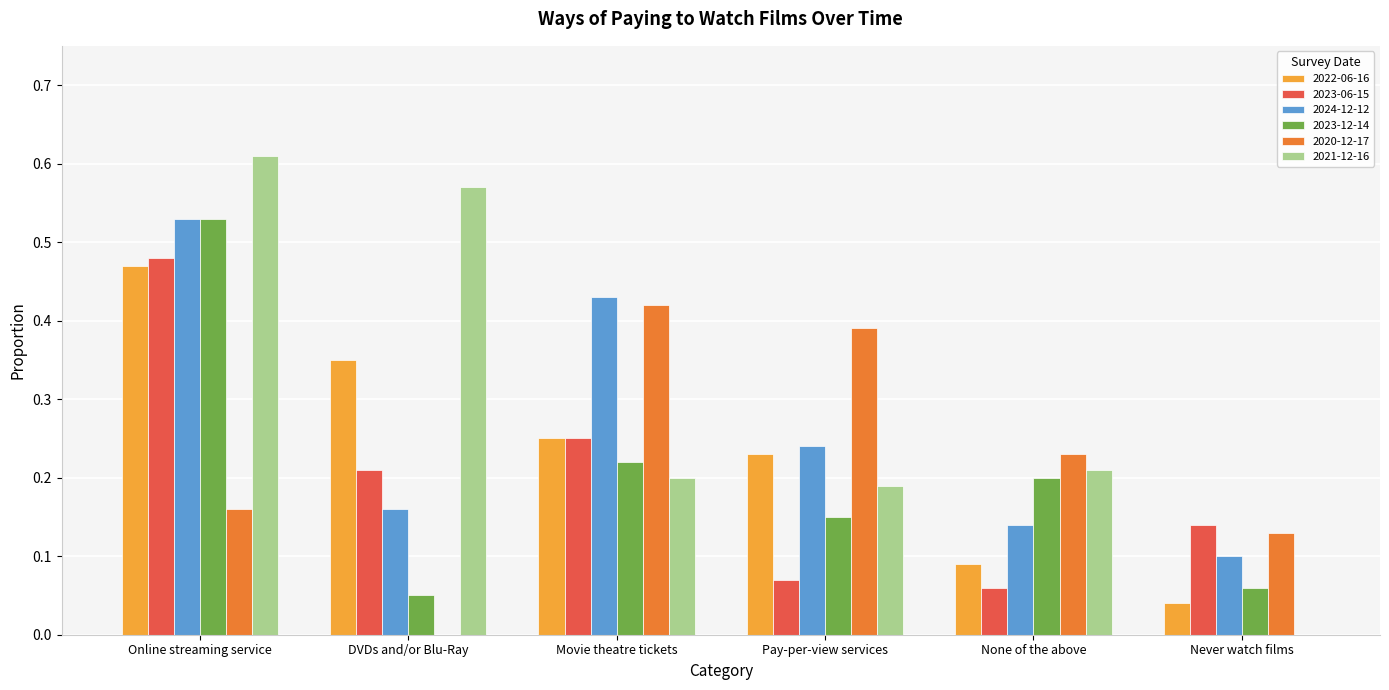

At which label does 2021-12-16 reach its peak?

Online streaming service